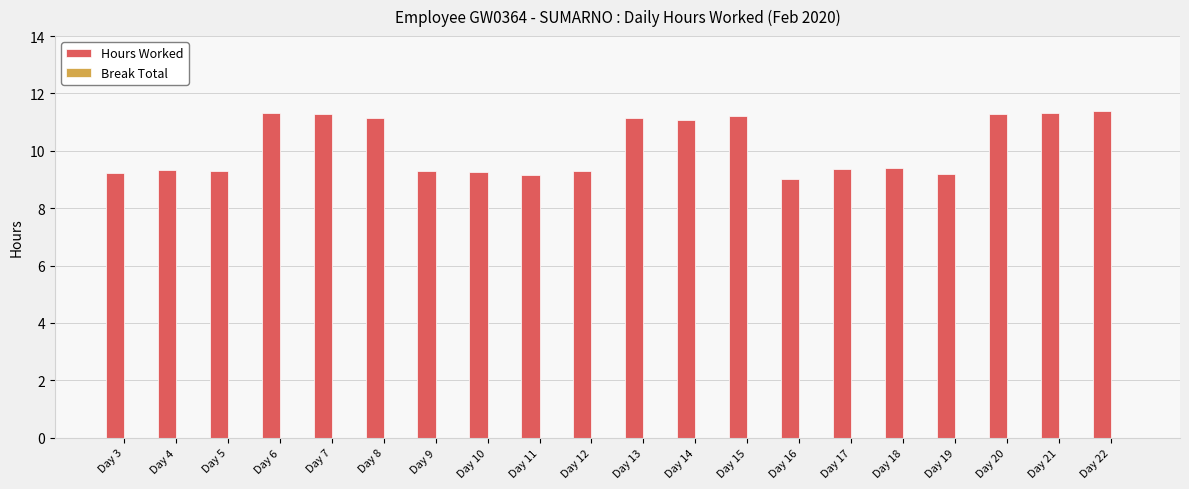

How many bars are there in total?

20